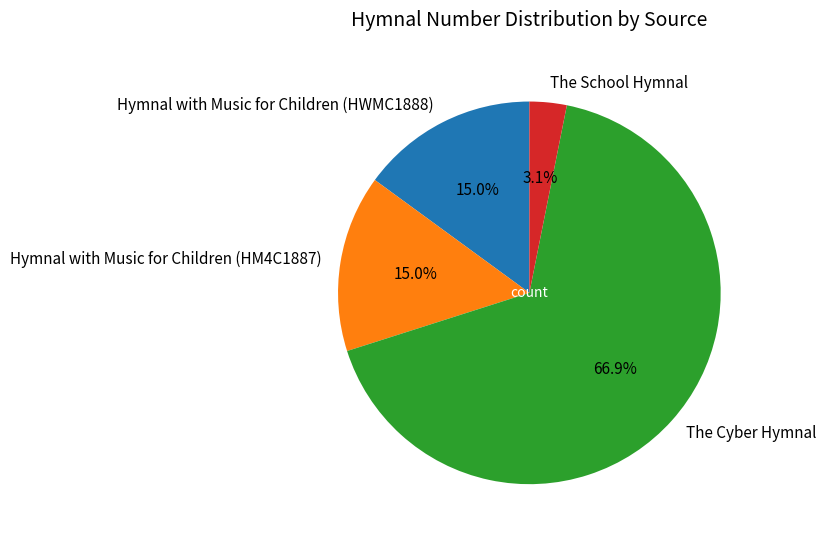

Do Hymnal with Music for Children (HM4C1887) and The School Hymnal together represent more than half of the pie?

No